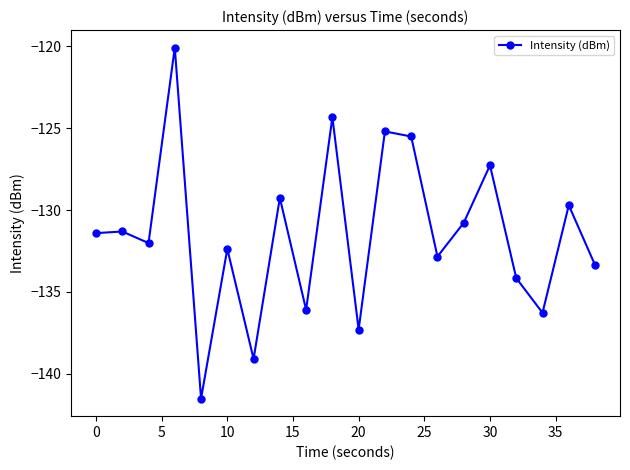

What is the value of the 8th point from the left?

-129.3